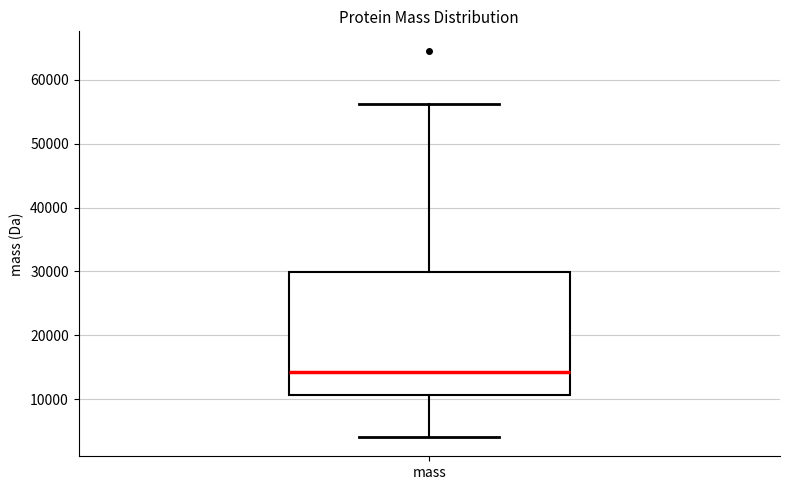

Read this box plot against the y-axis: the position of the median line, the range covered by the box, and the ends of both whiskers. The values are not printed on the chart, so give them approximately, as read against the axis.

median 14000, box 11000 to 30000, whiskers 4000 to 56000